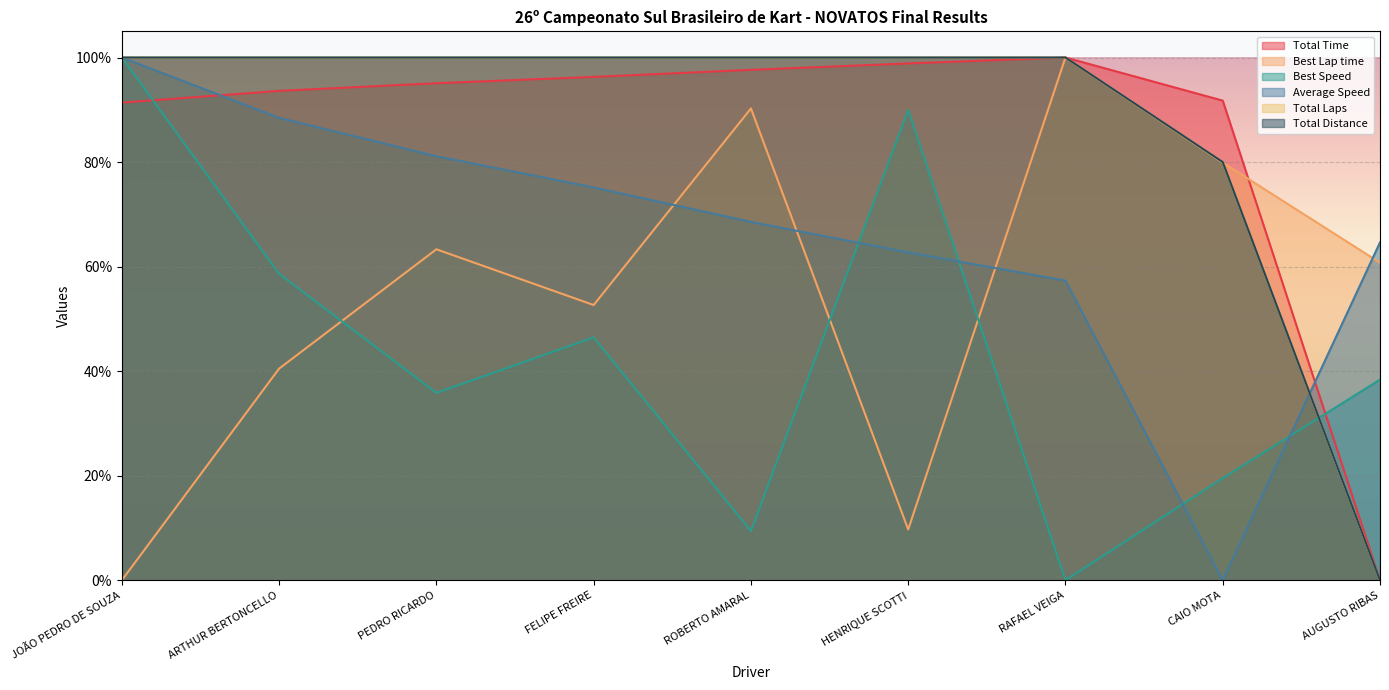

The value of Total Distance at CAIO MOTA is 80.0. True or false?

True